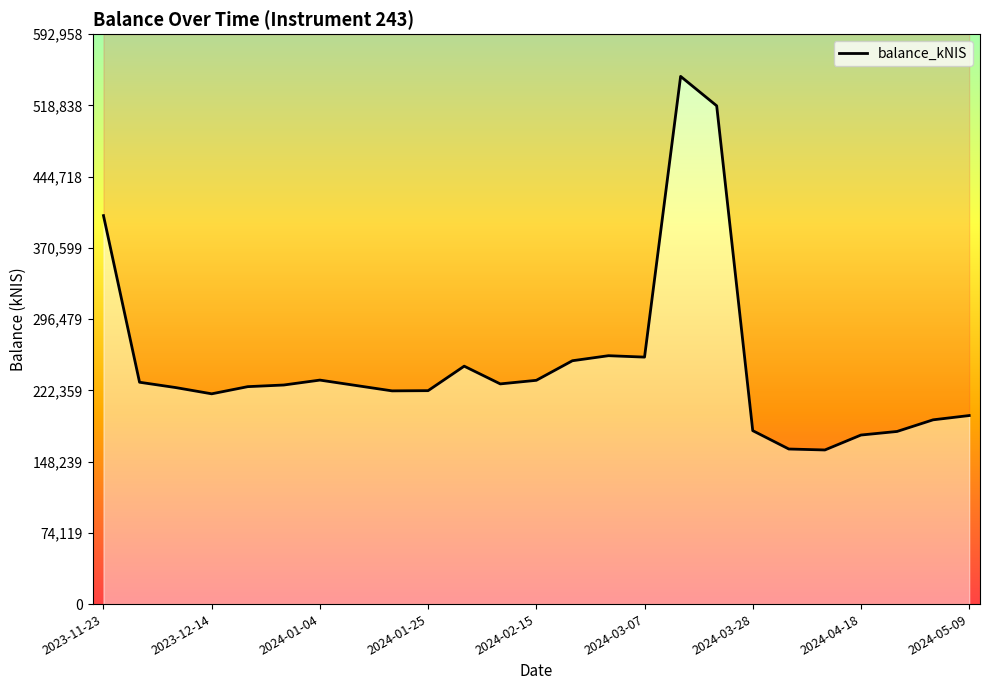

Approximately how many times larger is the value at 10 compared to 9?

1.1